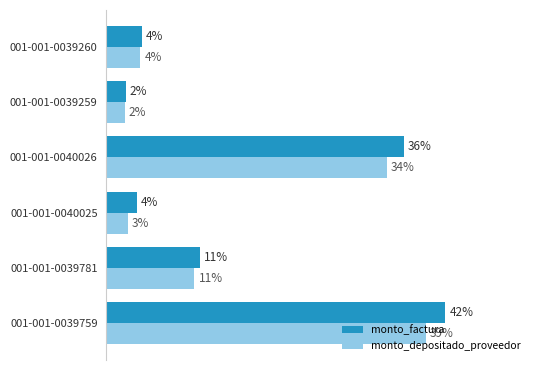

What are all the series names shown in the legend?

monto_factura, monto_depositado_proveedor